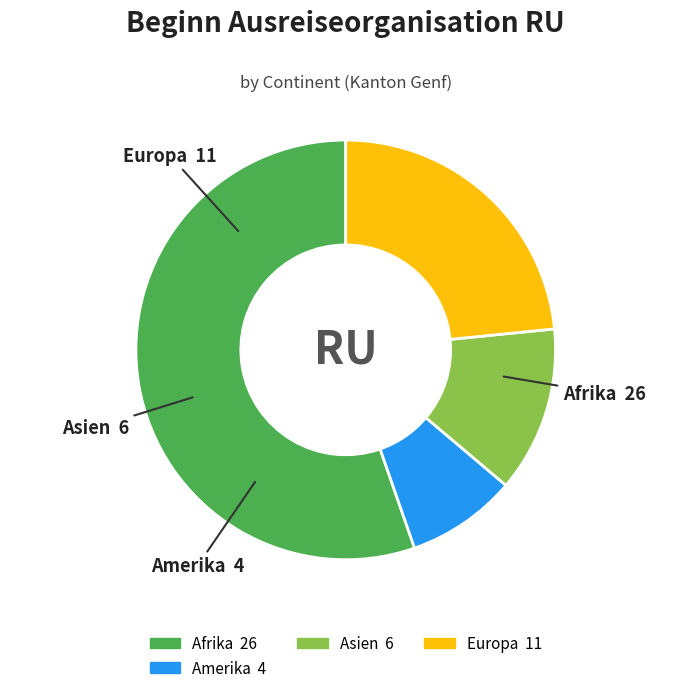

Does any single category account for the majority?

Yes